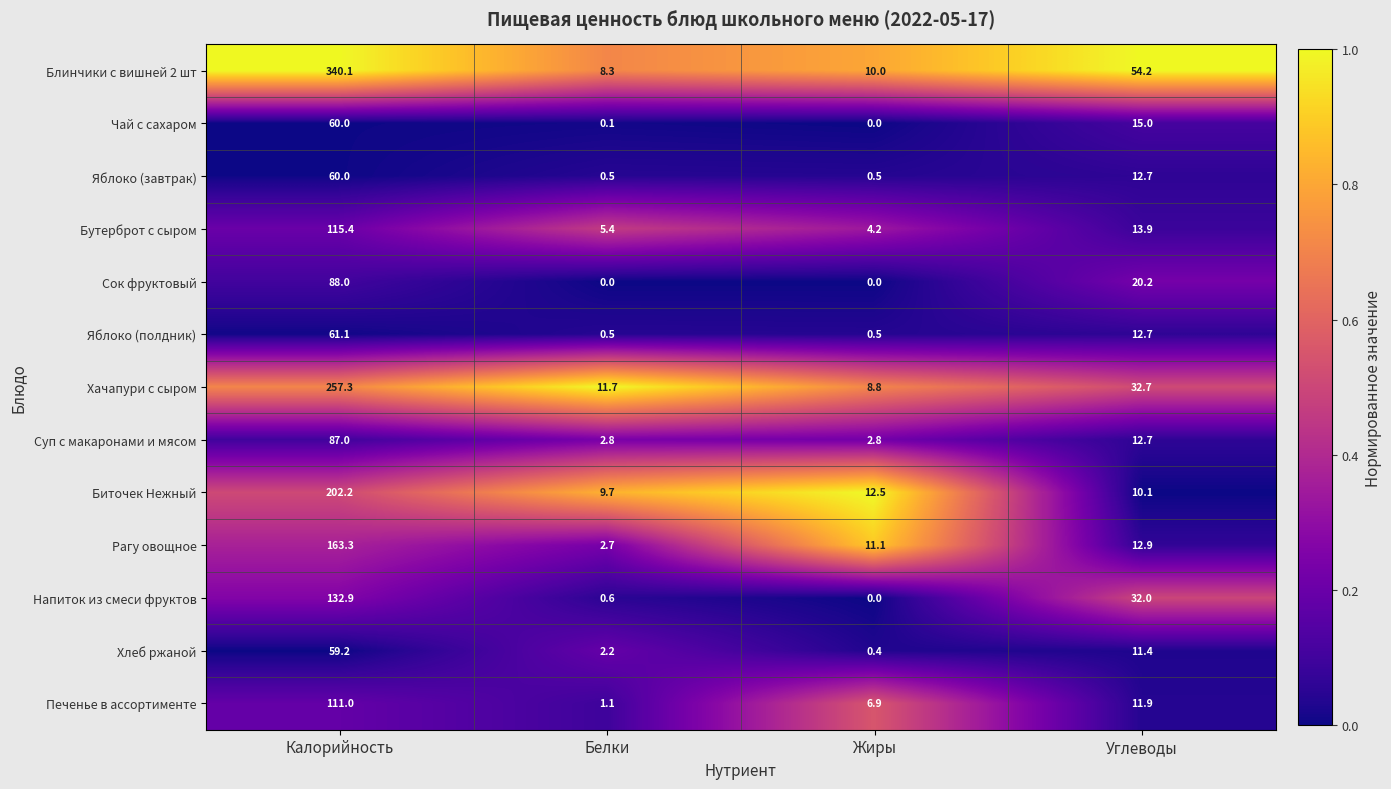

What is the total value across all series at Углеводы?

252.4